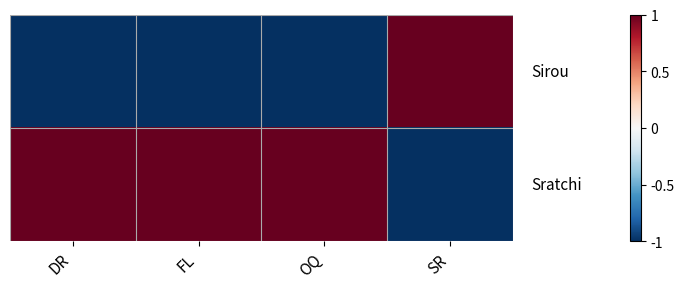

Between FL and DR, which is larger?

FL